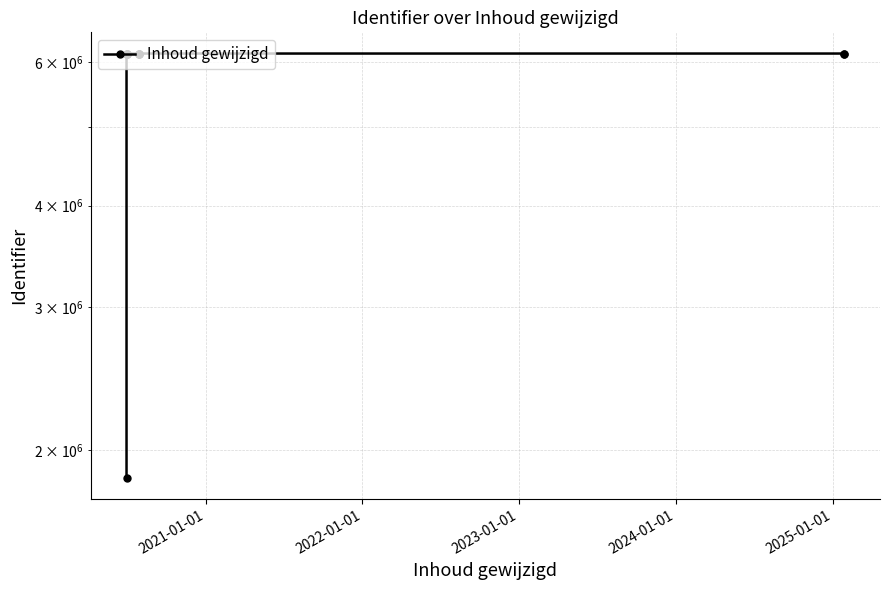

What is the maximum value shown in the chart?

6151152